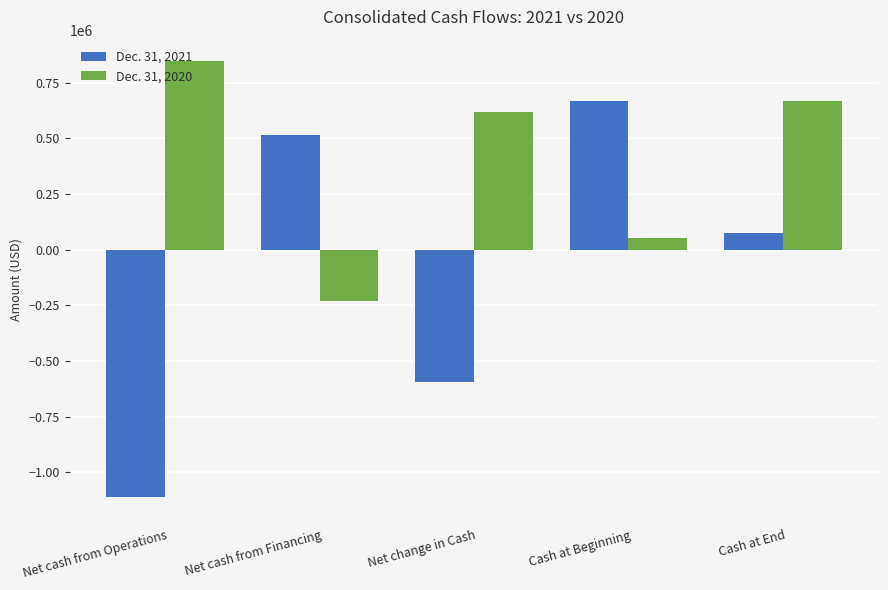

How many data points in Dec. 31, 2020 are less than 616767?

2